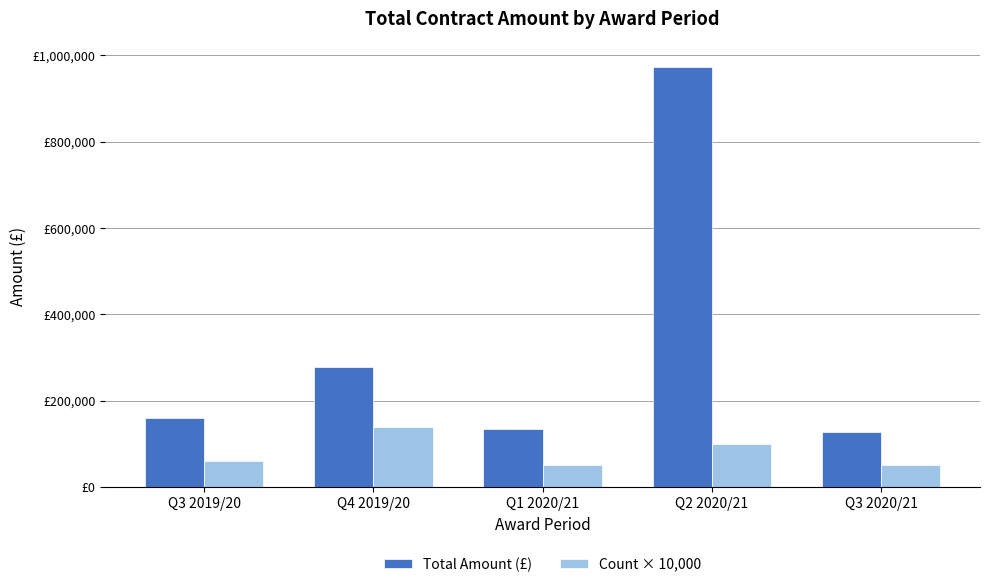

What is the average value of the Count × 10,000 series?

80000.0